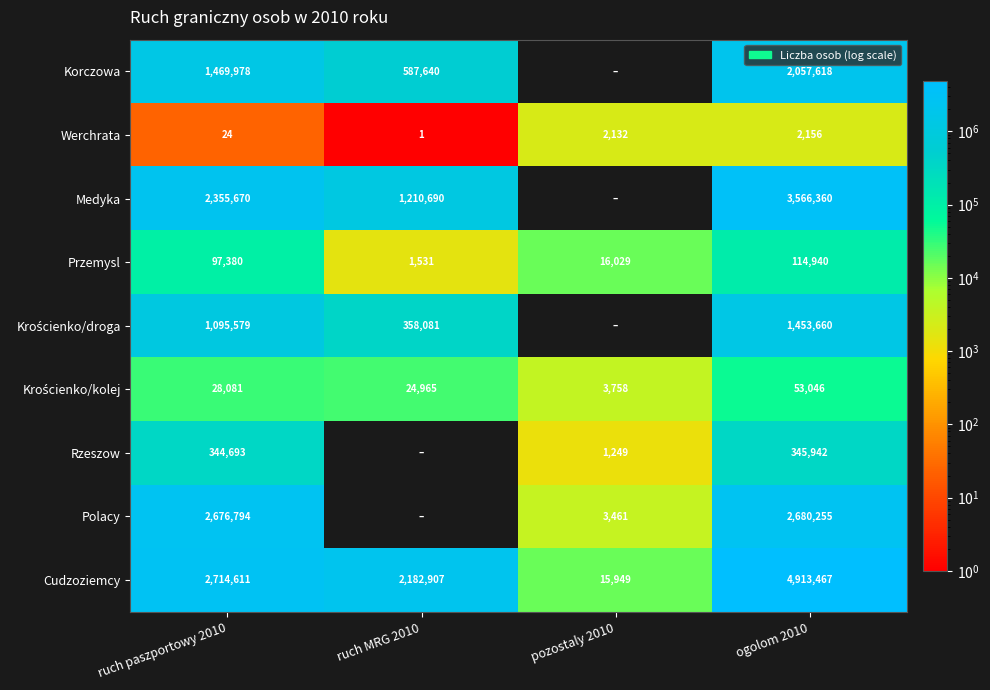

What is the smallest value displayed?

1.0